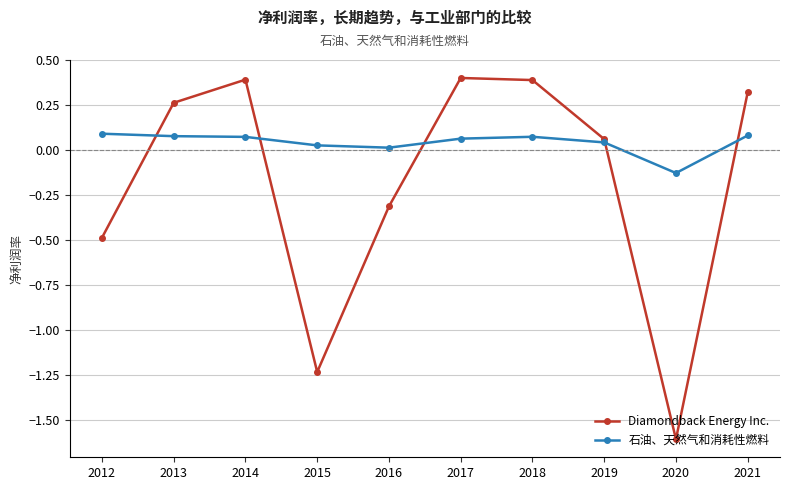

Where is the first local maximum for Diamondback Energy Inc.?

2014